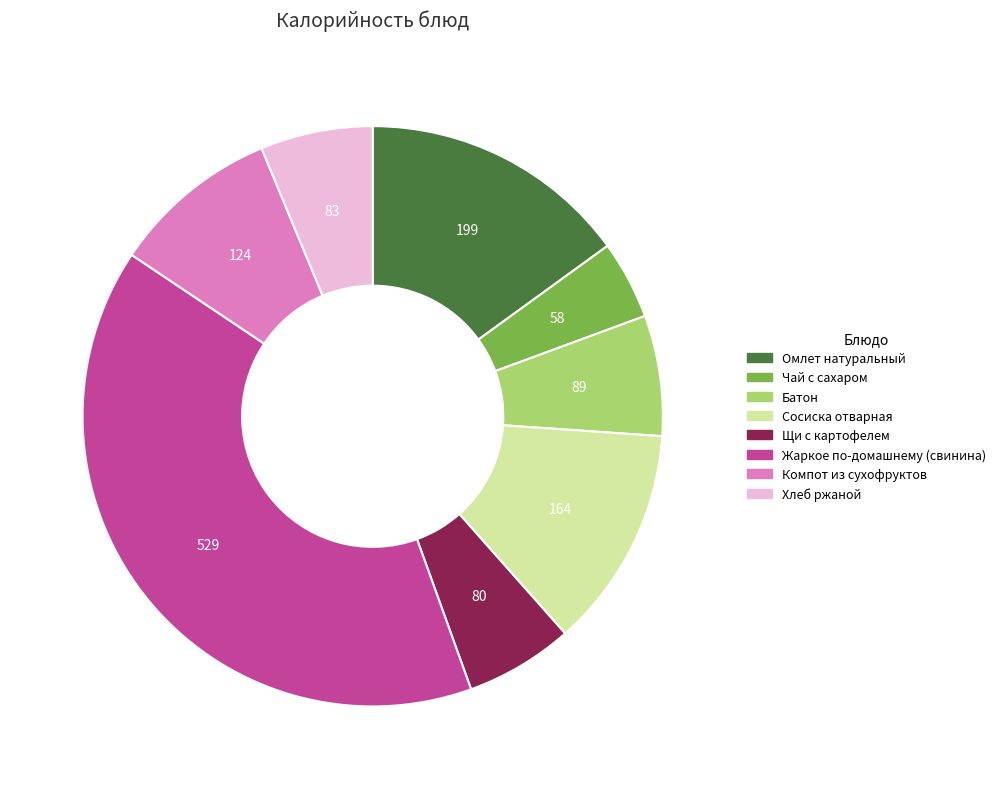

True or false: Компот из сухофруктов accounts for 16% of the total.

False